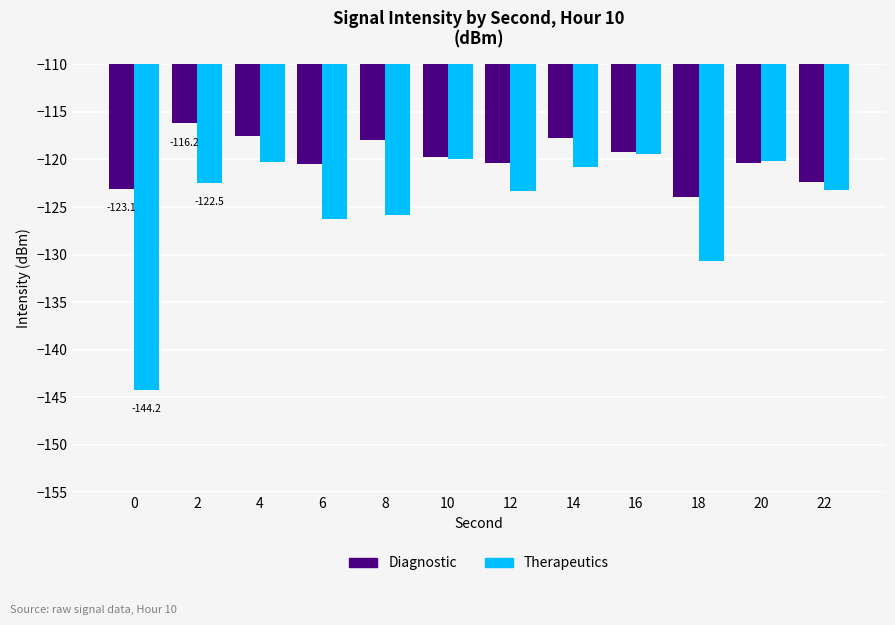

What is the value of the Diagnostic bar at the 5th from the left?

-118.0